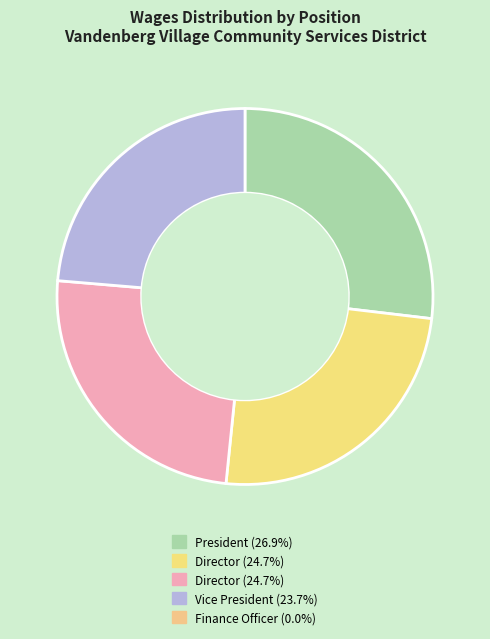

Does any single category account for the majority?

No